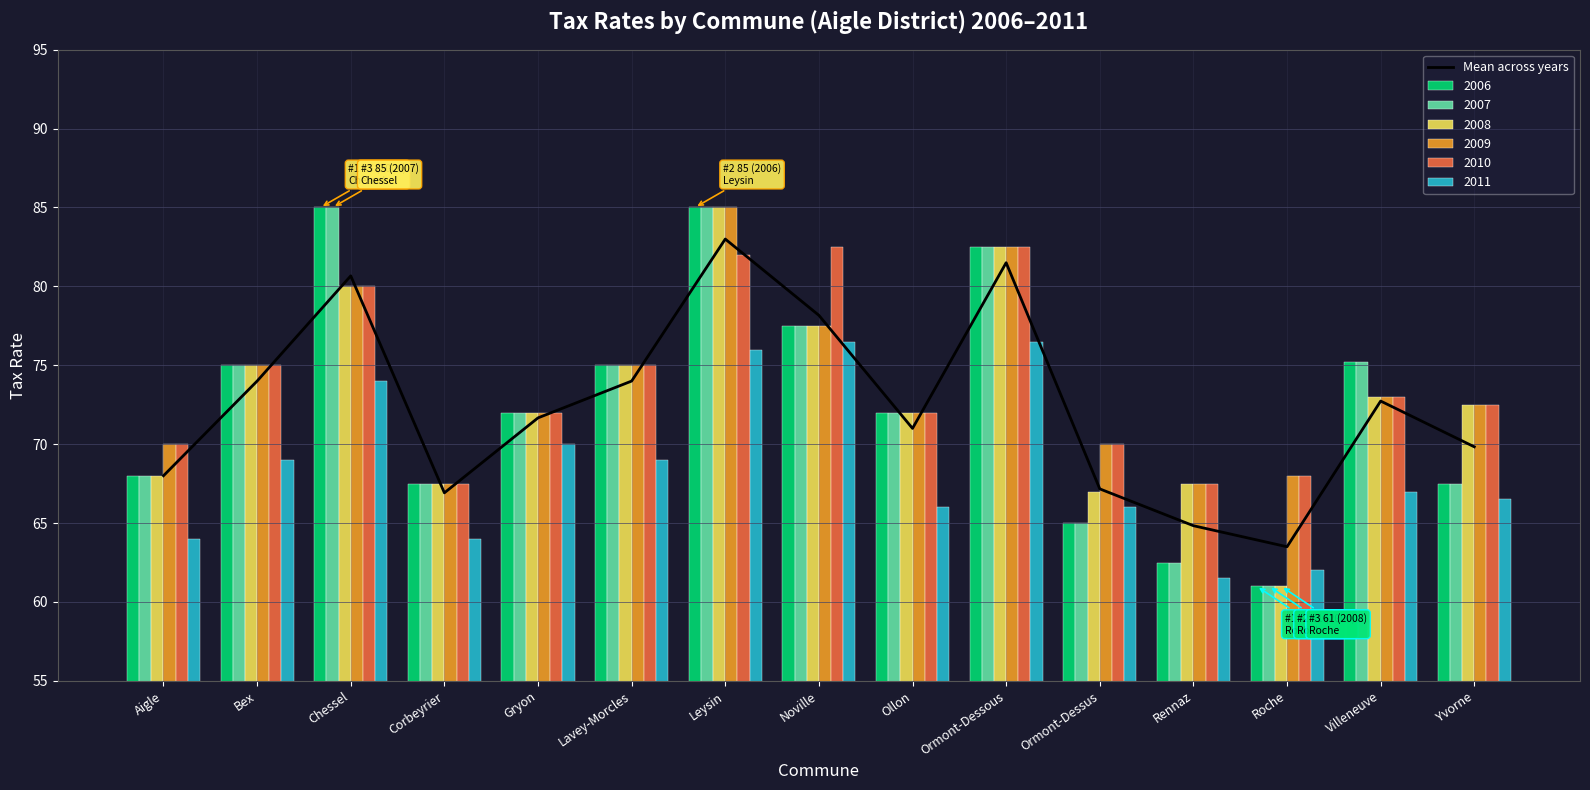

Where is the data nearest to the value 73?

Villeneuve